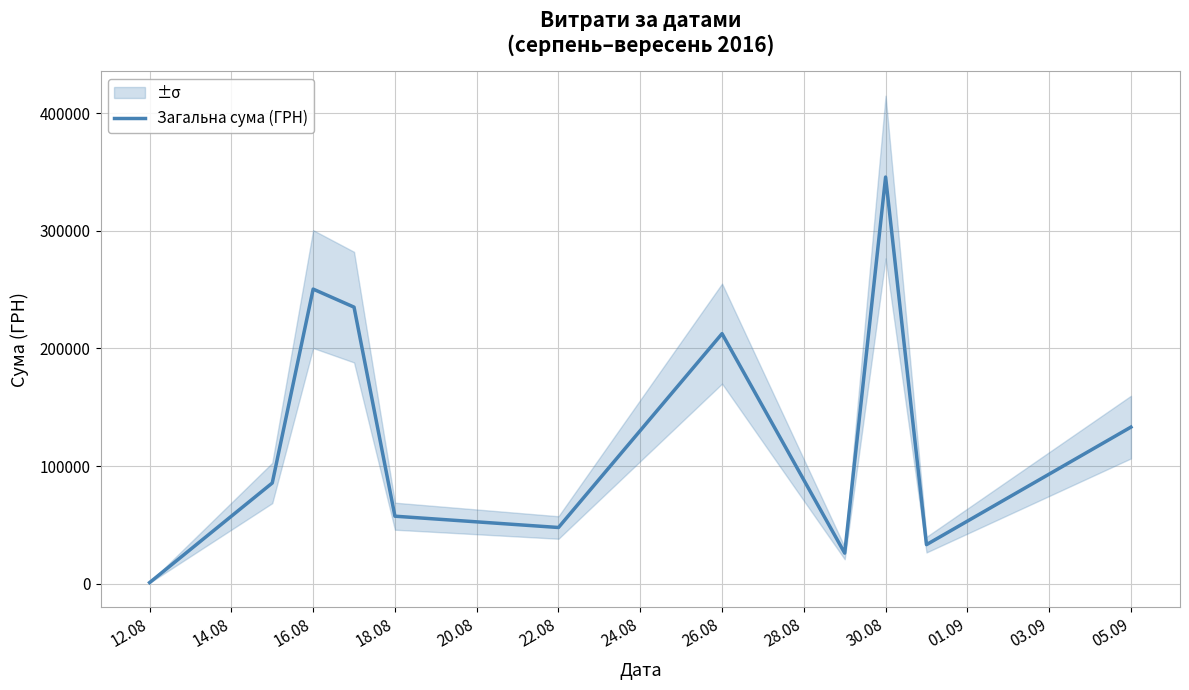

Reading right to left, list all the values displayed in this chart.

133168.7	33257.9	345687.3	26048.1	212595.2	47830.8	57437.1	235124.7	250454.0	85650.0	998.2